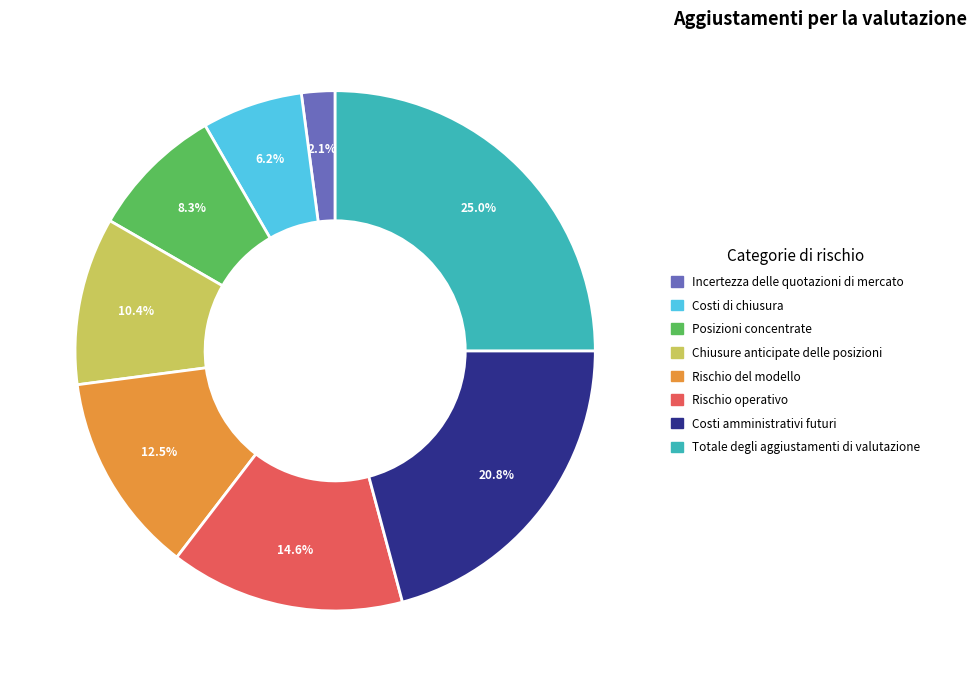

What percentage is NOT represented by Incertezza delle quotazioni di mercato?

97.9%